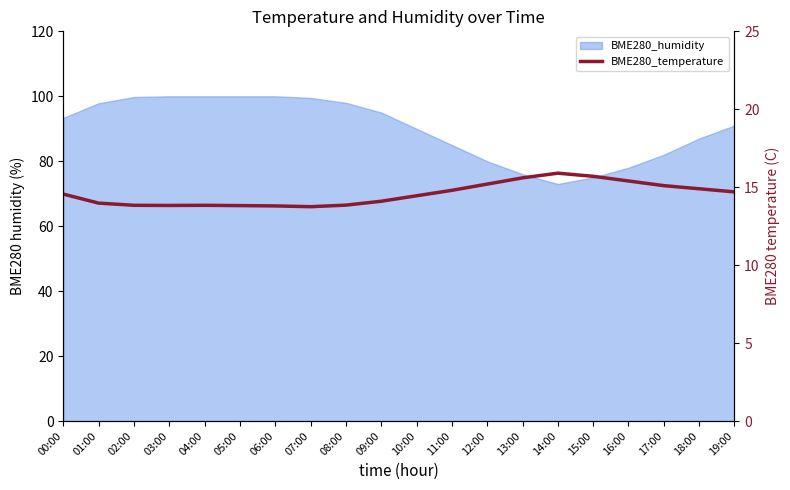

What is the change in value from 03:00 to 19:00?

+0.9